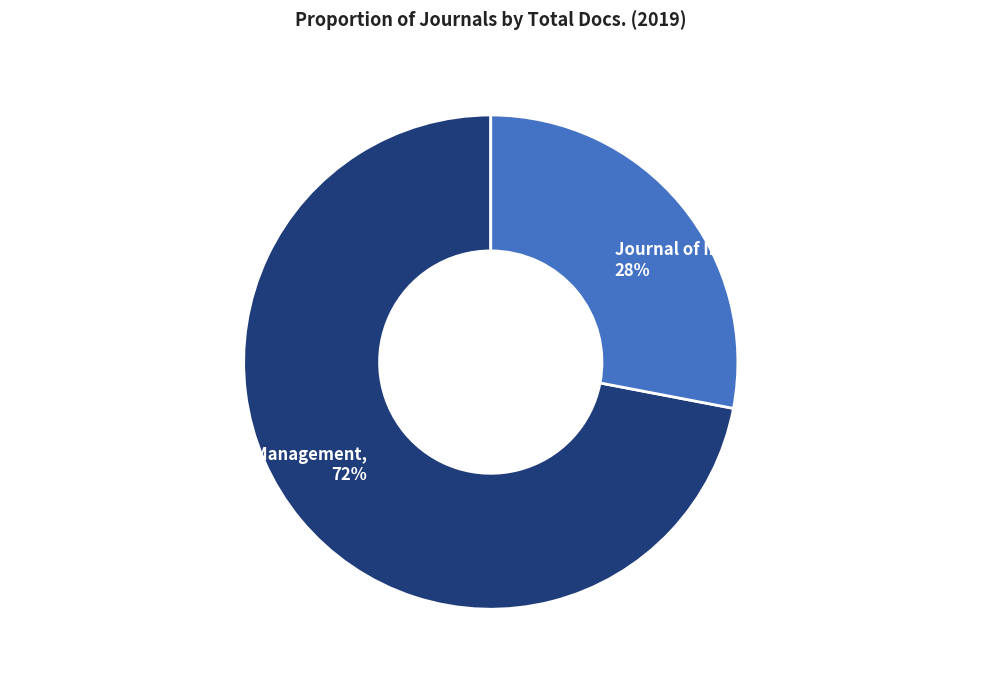

To the nearest percent, what percentage of the pie is Operations and Supply Chain Management?

72%